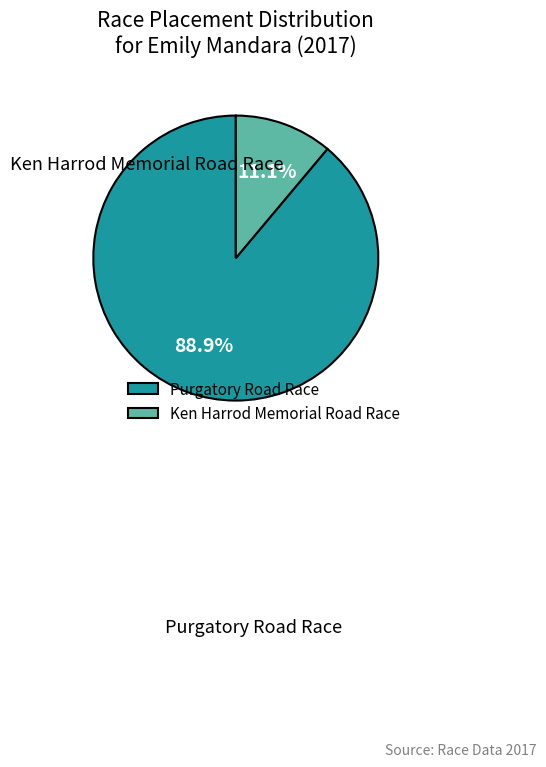

To the nearest percent, what is the average slice percentage?

50%